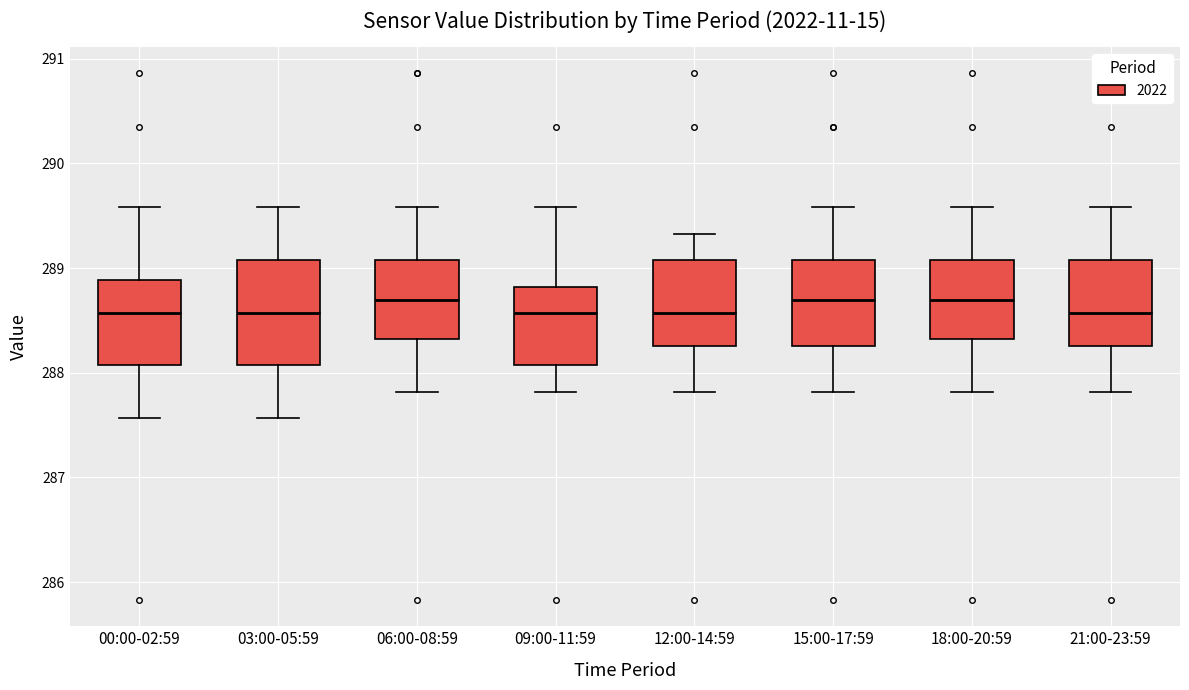

Reading left to right, read every box against the y-axis: the position of its median line, the range the box covers, and the ends of its whiskers. The values are not printed on the chart, so give them approximately, as read against the axis.

00:00-02:59: median 288.6, box 288.1 to 288.9, whiskers 287.6 to 289.6
03:00-05:59: median 288.6, box 288.1 to 289.1, whiskers 287.6 to 289.6
06:00-08:59: median 288.7, box 288.3 to 289.1, whiskers 287.8 to 289.6
09:00-11:59: median 288.6, box 288.1 to 288.8, whiskers 287.8 to 289.6
12:00-14:59: median 288.6, box 288.3 to 289.1, whiskers 287.8 to 289.3
15:00-17:59: median 288.7, box 288.3 to 289.1, whiskers 287.8 to 289.6
18:00-20:59: median 288.7, box 288.3 to 289.1, whiskers 287.8 to 289.6
21:00-23:59: median 288.6, box 288.3 to 289.1, whiskers 287.8 to 289.6